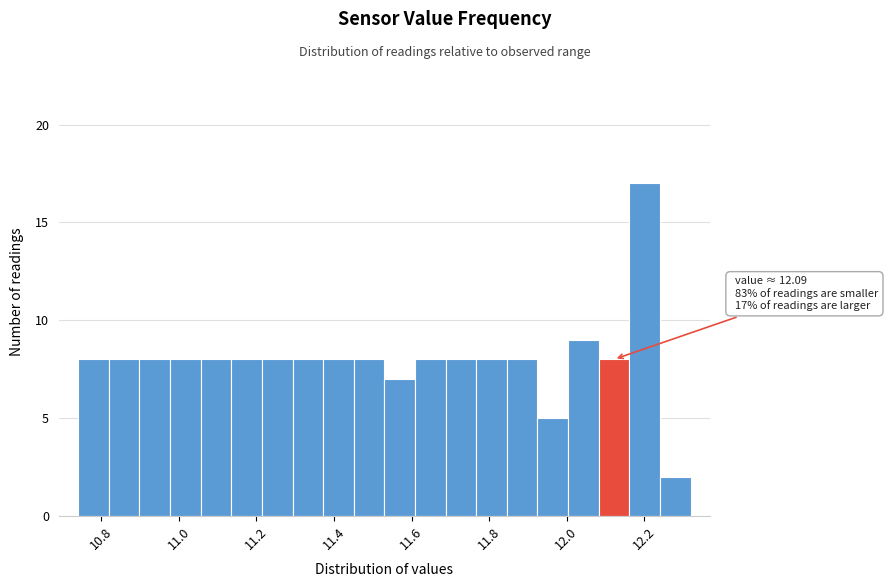

Read against the x-axis, roughly where is the centre of the tallest bar?

12.20